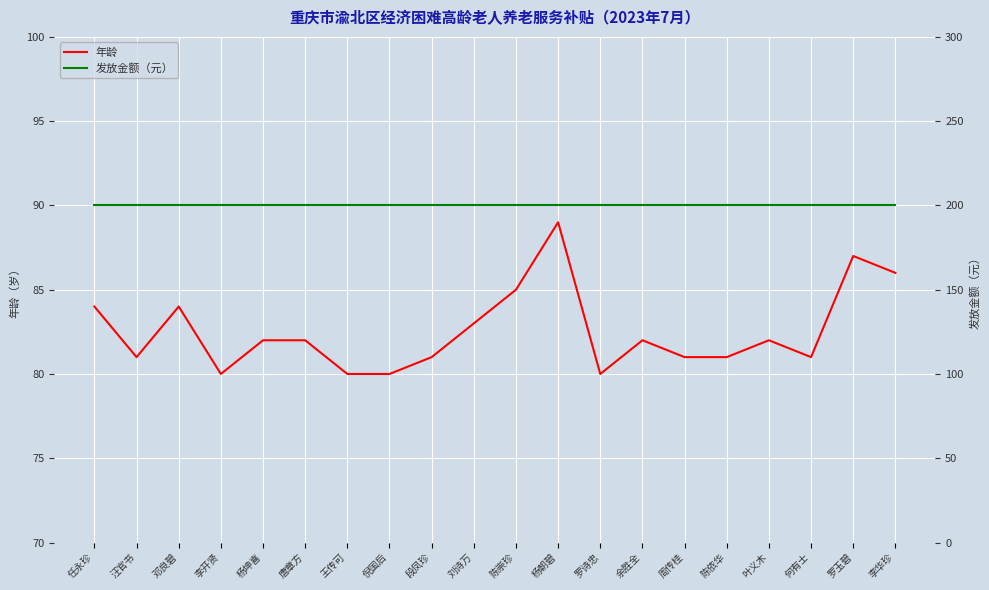

The 年龄 series shows 46 at 杨坤喜. True or false?

False